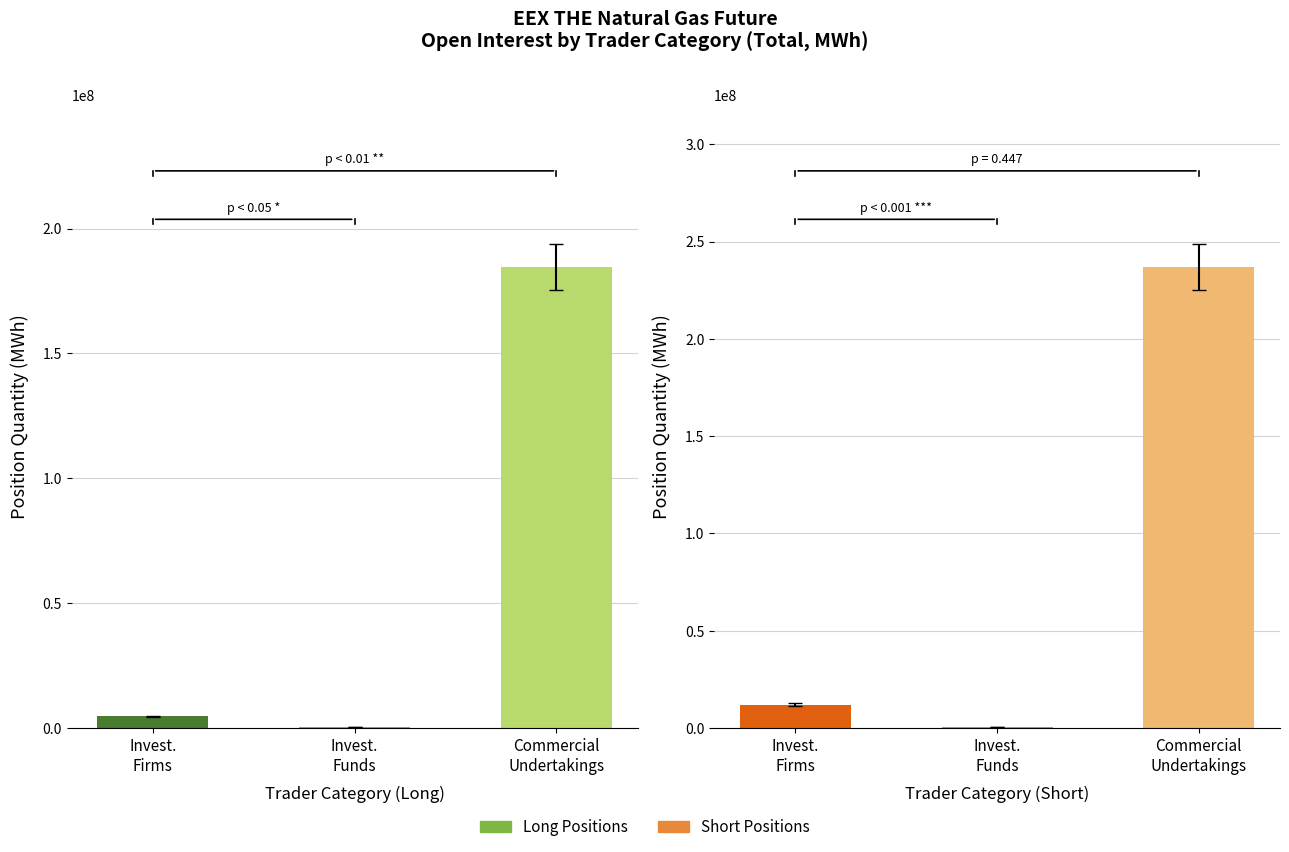

At which label does Long reach its peak?

Commercial
Undertakings